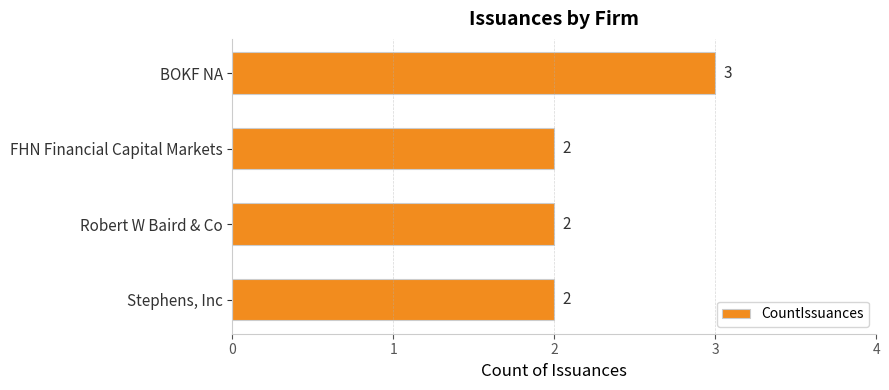

What is the ratio of the value at Robert W Baird & Co to the value at Stephens, Inc?

1.0